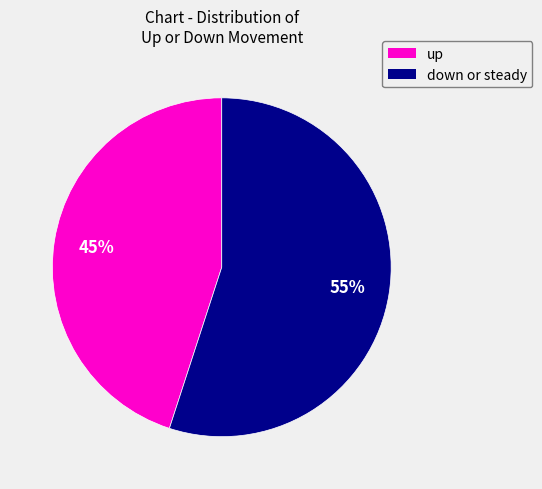

Does any single category account for the majority?

Yes